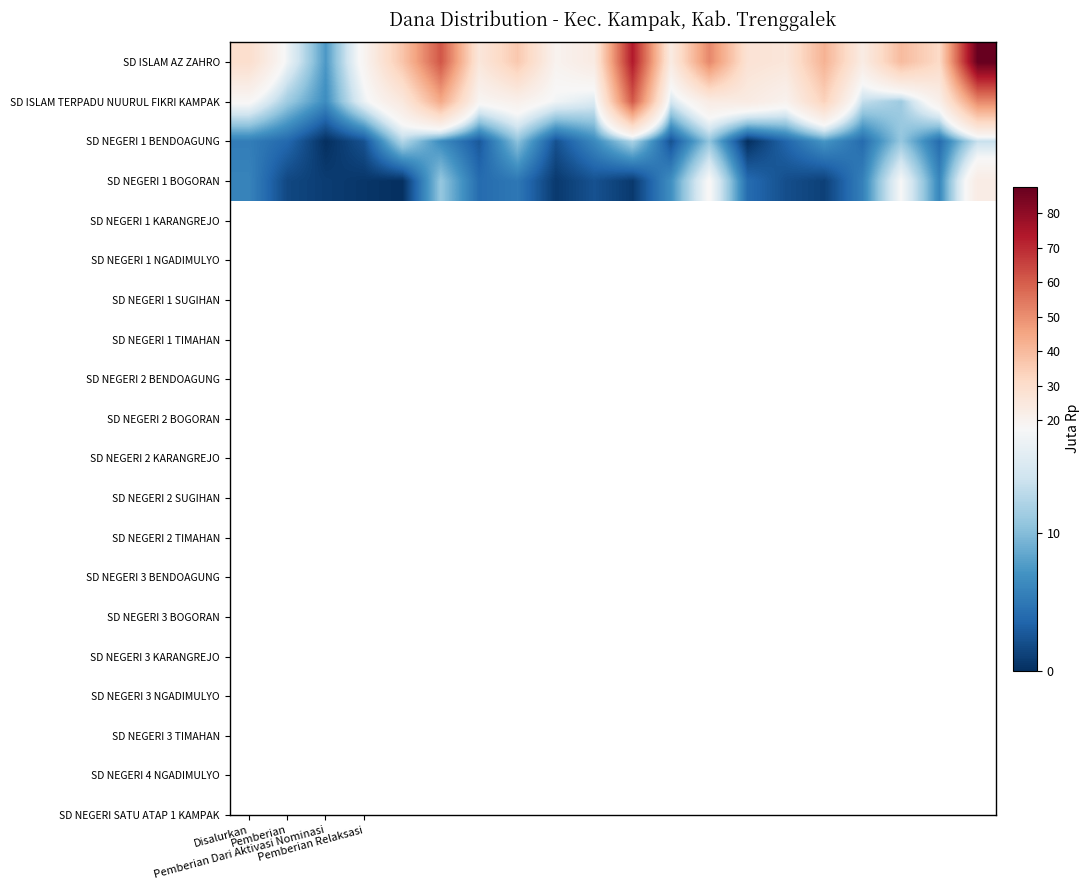

Rank the series by their maximum value, from lowest to highest.

SD NEGERI 1 BENDOAGUNG, SD NEGERI 1 BOGORAN, SD ISLAM TERPADU NUURUL FIKRI KAMPAK, SD ISLAM AZ ZAHRO